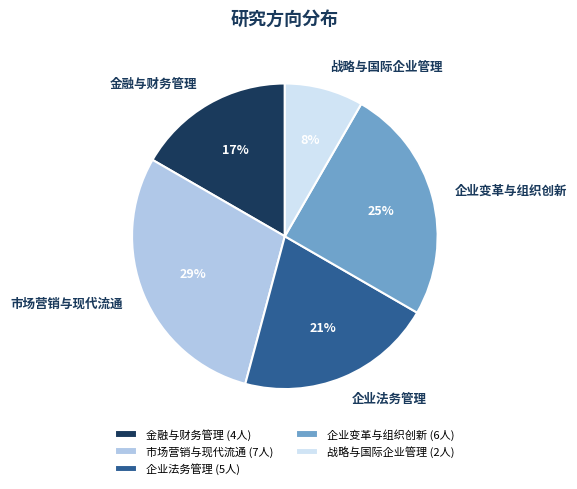

Do 战略与国际企业管理 and 企业变革与组织创新 together represent more than half of the pie?

No